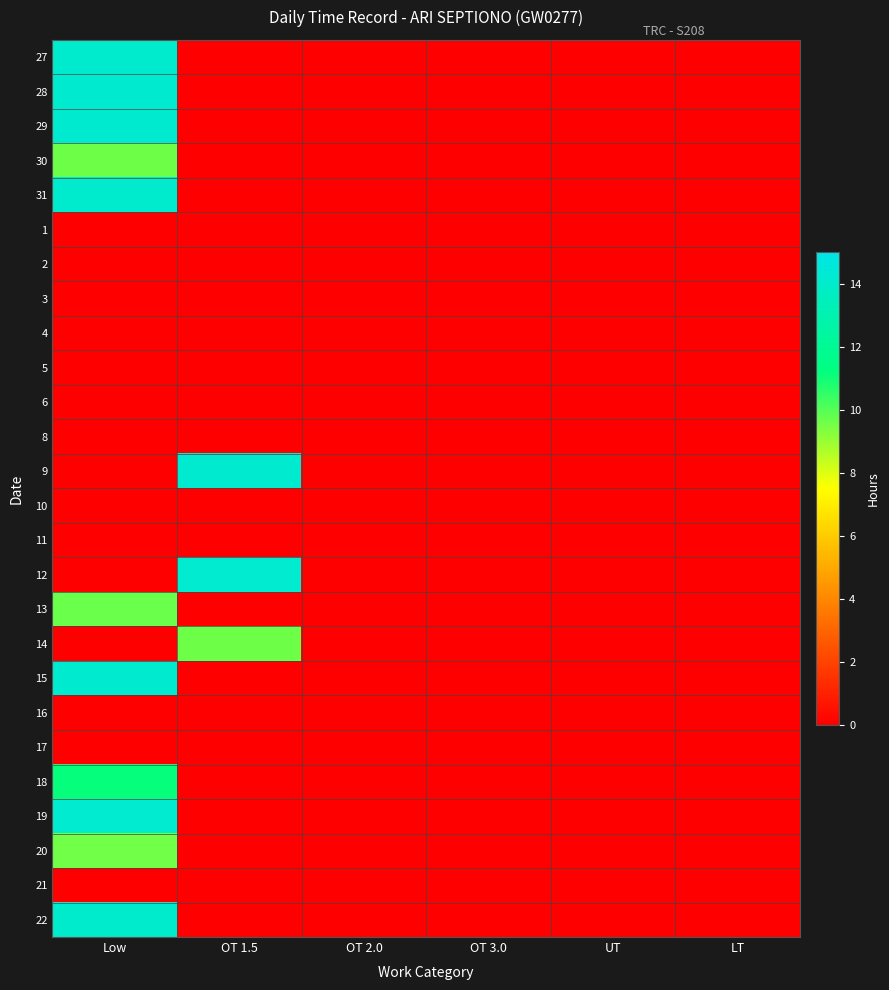

Reading right to left, what are all the values shown in this chart?

27: LT=0.0	UT=0.0	OT 3.0=0.0	OT 2.0=0.0	OT 1.5=0.0	Low=14.1
28: LT=0.0	UT=0.0	OT 3.0=0.0	OT 2.0=0.0	OT 1.5=0.0	Low=14.2
29: LT=0.0	UT=0.0	OT 3.0=0.0	OT 2.0=0.0	OT 1.5=0.0	Low=14.2
30: LT=0.0	UT=0.0	OT 3.0=0.0	OT 2.0=0.0	OT 1.5=0.0	Low=9.7
31: LT=0.0	UT=0.0	OT 3.0=0.0	OT 2.0=0.0	OT 1.5=0.0	Low=14.1
1: LT=0.0	UT=0.0	OT 3.0=0.0	OT 2.0=0.0	OT 1.5=0.0	Low=0.0
2: LT=0.0	UT=0.0	OT 3.0=0.0	OT 2.0=0.0	OT 1.5=0.0	Low=0.0
3: LT=0.0	UT=0.0	OT 3.0=0.0	OT 2.0=0.0	OT 1.5=0.0	Low=0.0
4: LT=0.0	UT=0.0	OT 3.0=0.0	OT 2.0=0.0	OT 1.5=0.0	Low=0.0
5: LT=0.0	UT=0.0	OT 3.0=0.0	OT 2.0=0.0	OT 1.5=0.0	Low=0.0
6: LT=0.0	UT=0.0	OT 3.0=0.0	OT 2.0=0.0	OT 1.5=0.0	Low=0.0
8: LT=0.0	UT=0.0	OT 3.0=0.0	OT 2.0=0.0	OT 1.5=0.0	Low=0.0
9: LT=0.0	UT=0.0	OT 3.0=0.0	OT 2.0=0.0	OT 1.5=14.2	Low=0.0
10: LT=0.0	UT=0.0	OT 3.0=0.0	OT 2.0=0.0	OT 1.5=0.0	Low=0.0
11: LT=0.0	UT=0.0	OT 3.0=0.0	OT 2.0=0.0	OT 1.5=0.0	Low=0.0
12: LT=0.0	UT=0.0	OT 3.0=0.0	OT 2.0=0.0	OT 1.5=14.2	Low=0.0
13: LT=0.0	UT=0.0	OT 3.0=0.0	OT 2.0=0.0	OT 1.5=0.0	Low=9.7
14: LT=0.0	UT=0.0	OT 3.0=0.0	OT 2.0=0.0	OT 1.5=9.7	Low=0.0
15: LT=0.0	UT=0.0	OT 3.0=0.0	OT 2.0=0.0	OT 1.5=0.0	Low=14.2
16: LT=0.0	UT=0.0	OT 3.0=0.0	OT 2.0=0.0	OT 1.5=0.0	Low=0.0
17: LT=0.0	UT=0.0	OT 3.0=0.0	OT 2.0=0.0	OT 1.5=0.0	Low=0.0
18: LT=0.0	UT=0.0	OT 3.0=0.0	OT 2.0=0.0	OT 1.5=0.0	Low=11.2
19: LT=0.0	UT=0.0	OT 3.0=0.0	OT 2.0=0.0	OT 1.5=0.0	Low=14.1
20: LT=0.0	UT=0.0	OT 3.0=0.0	OT 2.0=0.0	OT 1.5=0.0	Low=9.6
21: LT=0.0	UT=0.0	OT 3.0=0.0	OT 2.0=0.0	OT 1.5=0.0	Low=0.0
22: LT=0.0	UT=0.0	OT 3.0=0.0	OT 2.0=0.0	OT 1.5=0.0	Low=14.0